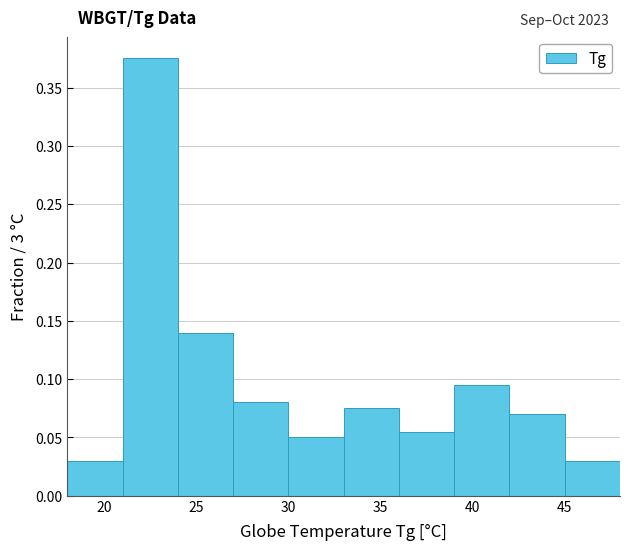

Over which range of the x-axis is the bar tallest?

21 to 24